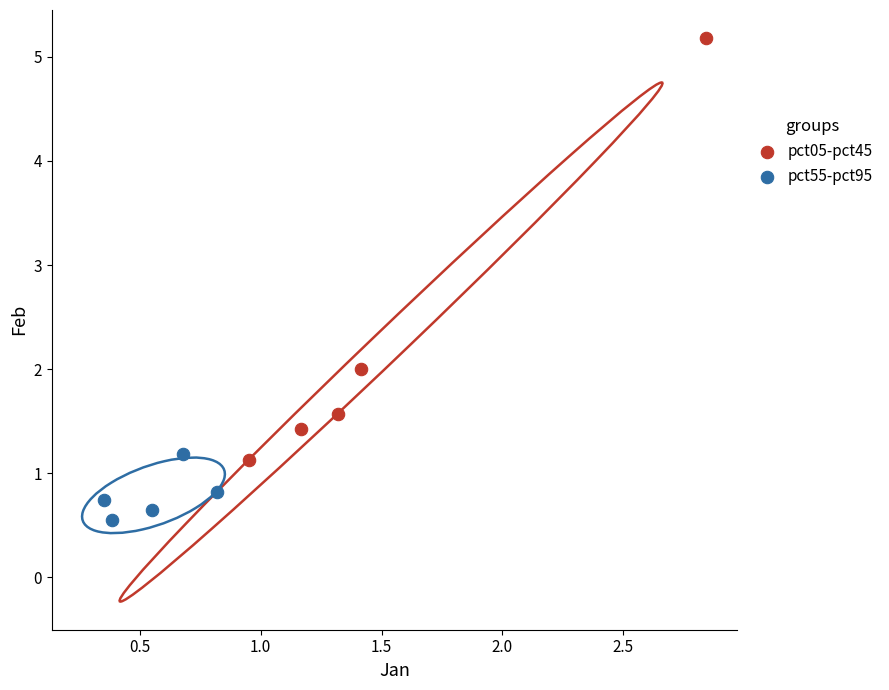

Which series reaches the minimum Y coordinate?

pct55-pct95